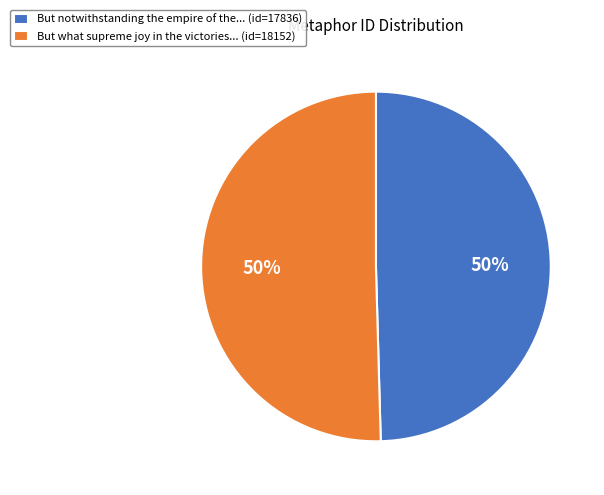

Approximately how many times larger is the value at But notwithstanding the empire of the... (id=17836) compared to But what supreme joy in the victories... (id=18152)?

1.0